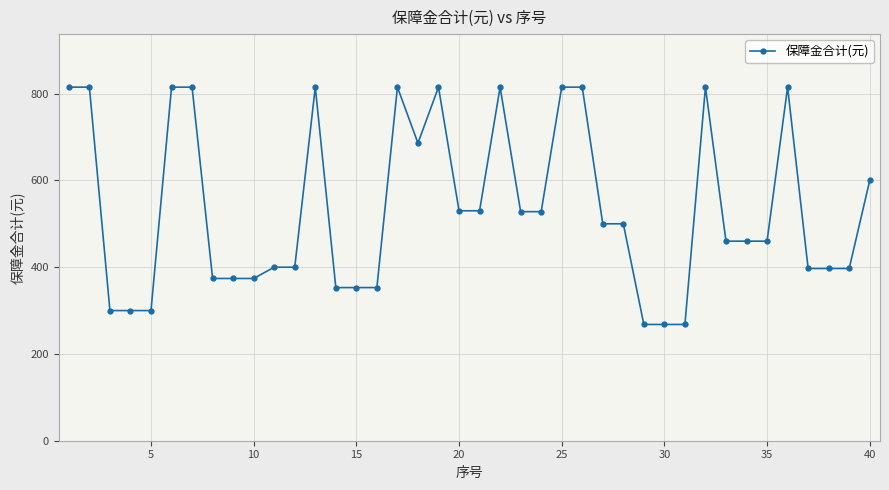

Count the number of categories in the chart.

40